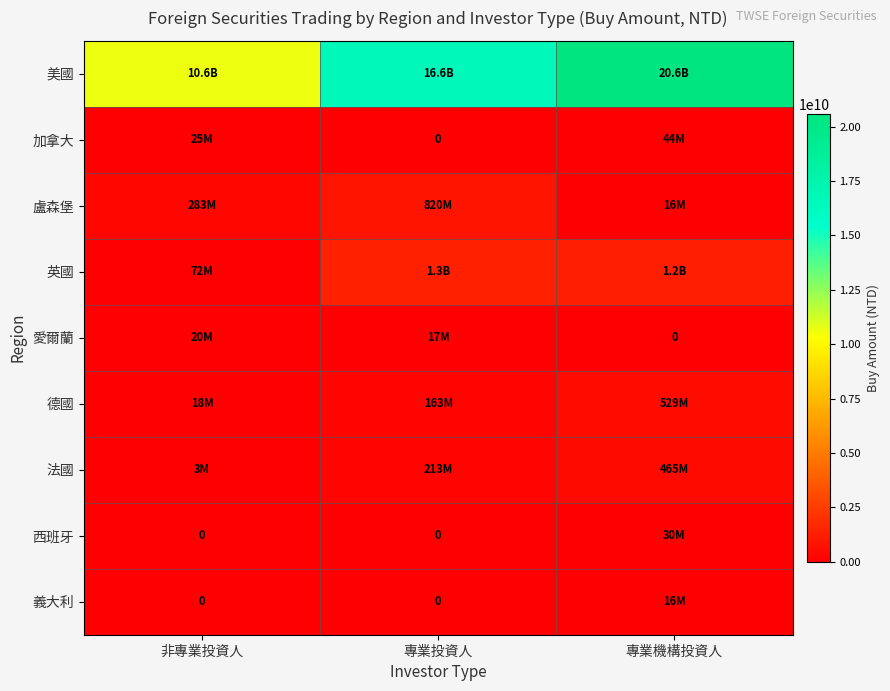

What is the difference between the maximum and minimum values in the 加拿大 series?

43894046